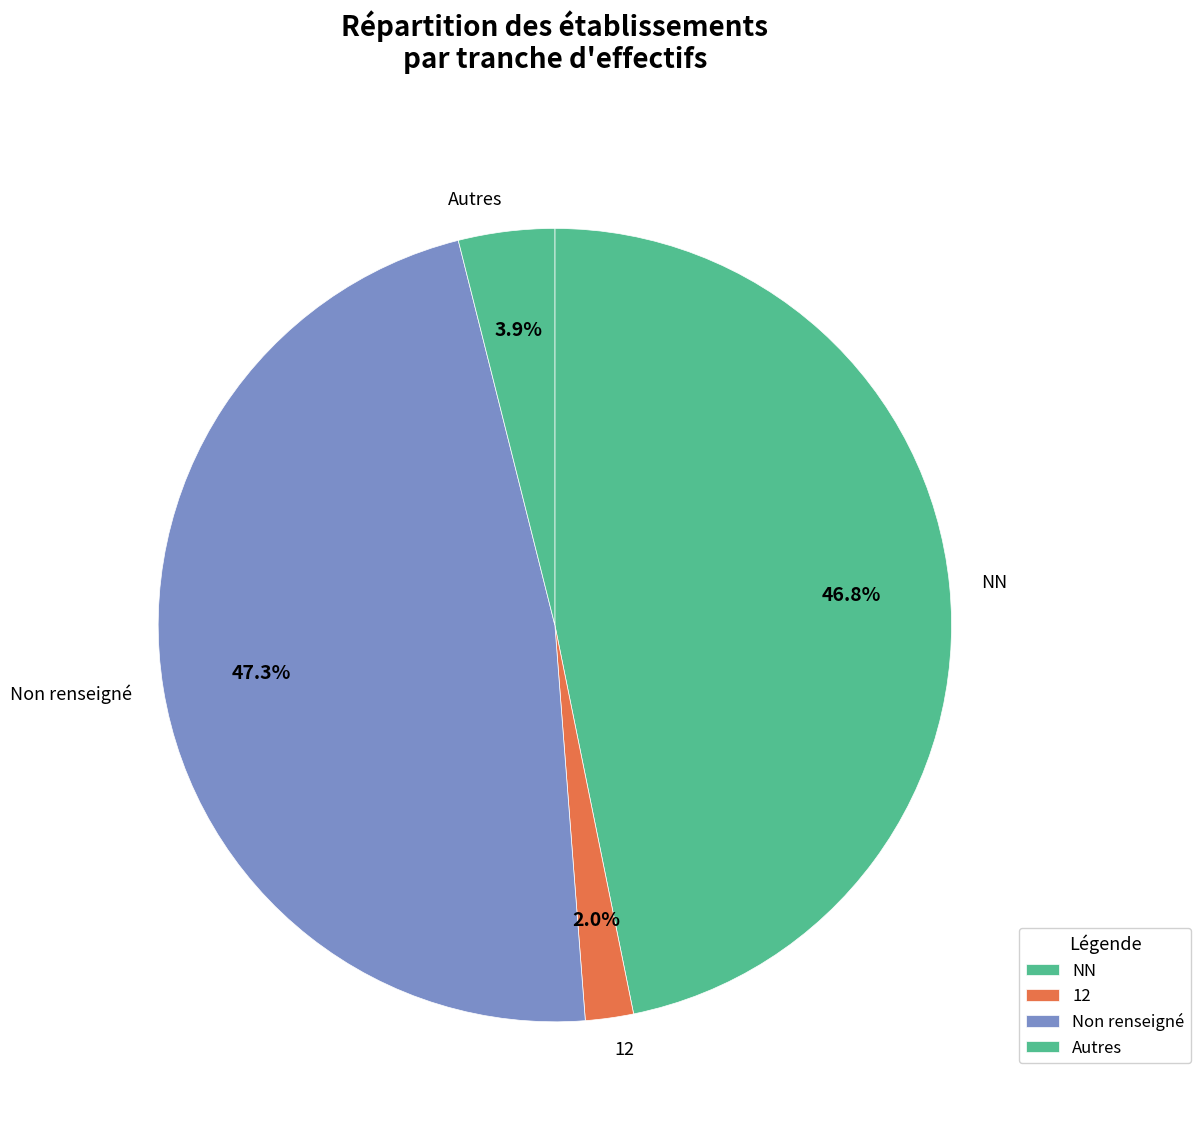

What is the ratio of the value at 12 to the value at Autres?

0.5